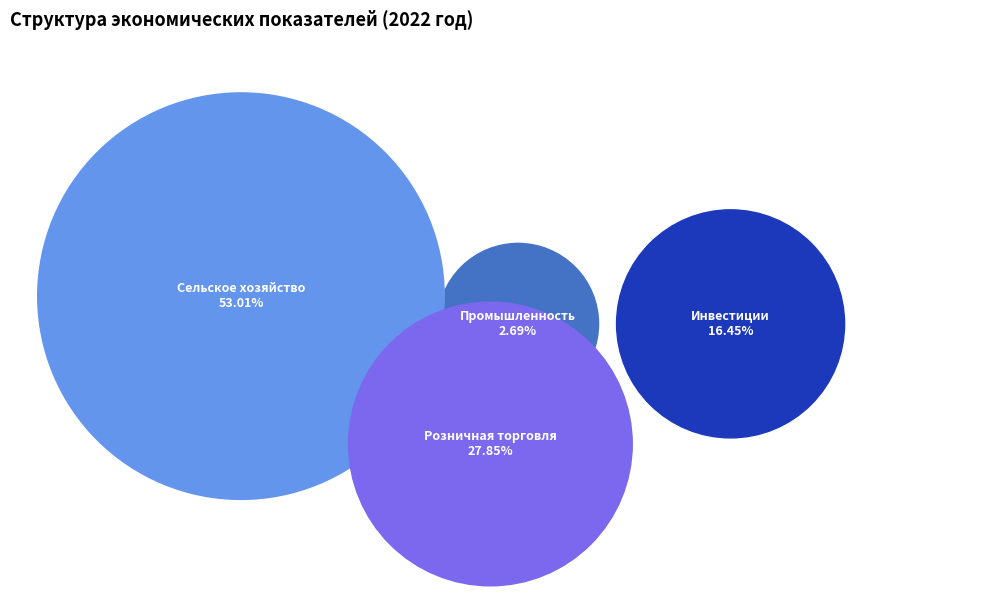

To the nearest percent, what is the difference between the Объем отгрузки промышленной продукции and Инвестиции в основной капитал slice percentages?

14%